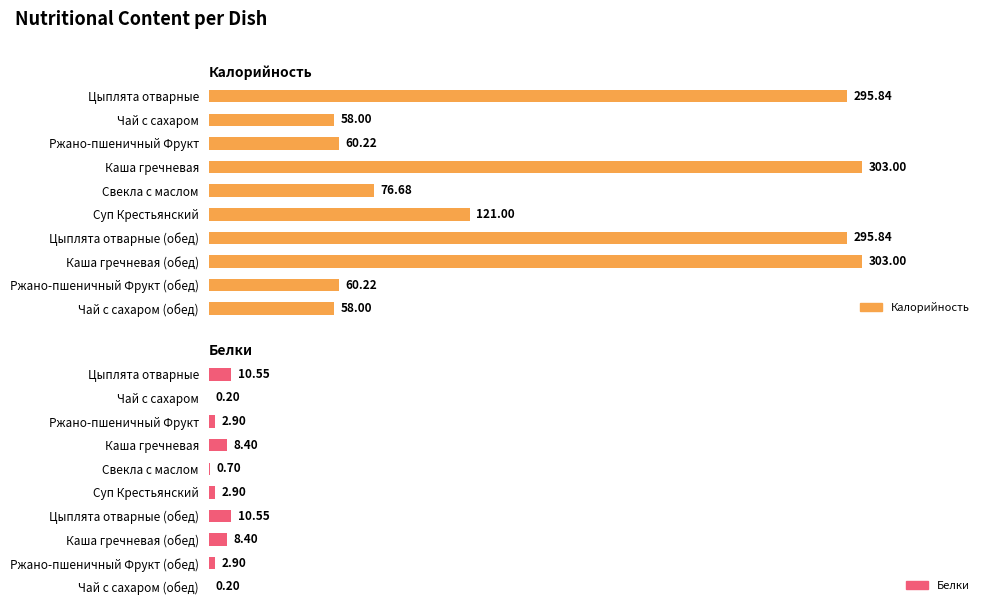

What is the value of the Калорийность bar at the 2nd from the left?

58.0